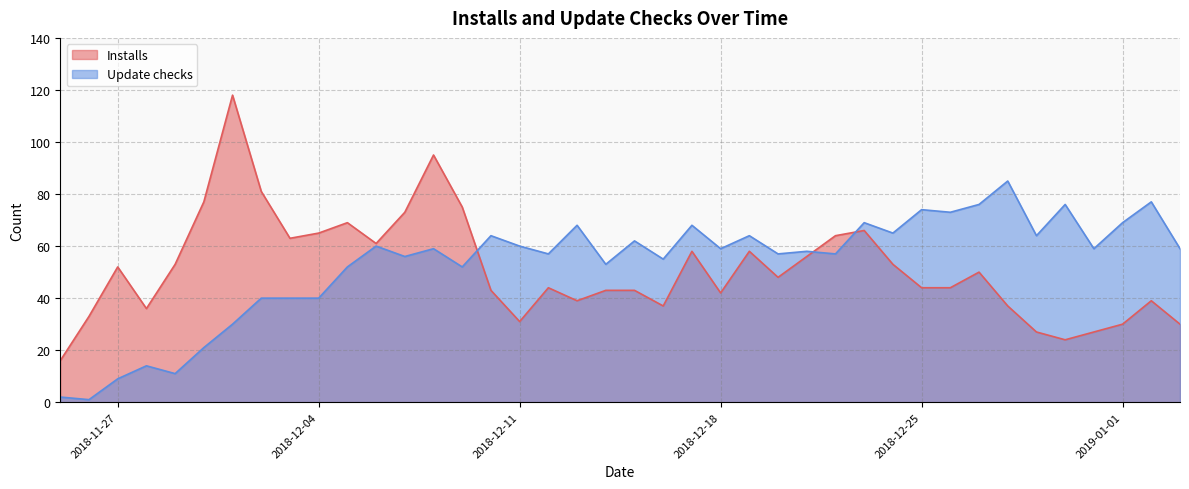

What is the label of the 19th point from the left?

2018-12-13